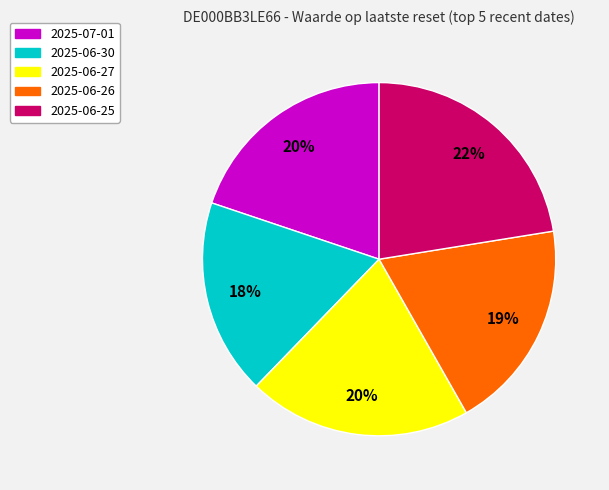

Is there any slice that represents more than half of the pie?

No